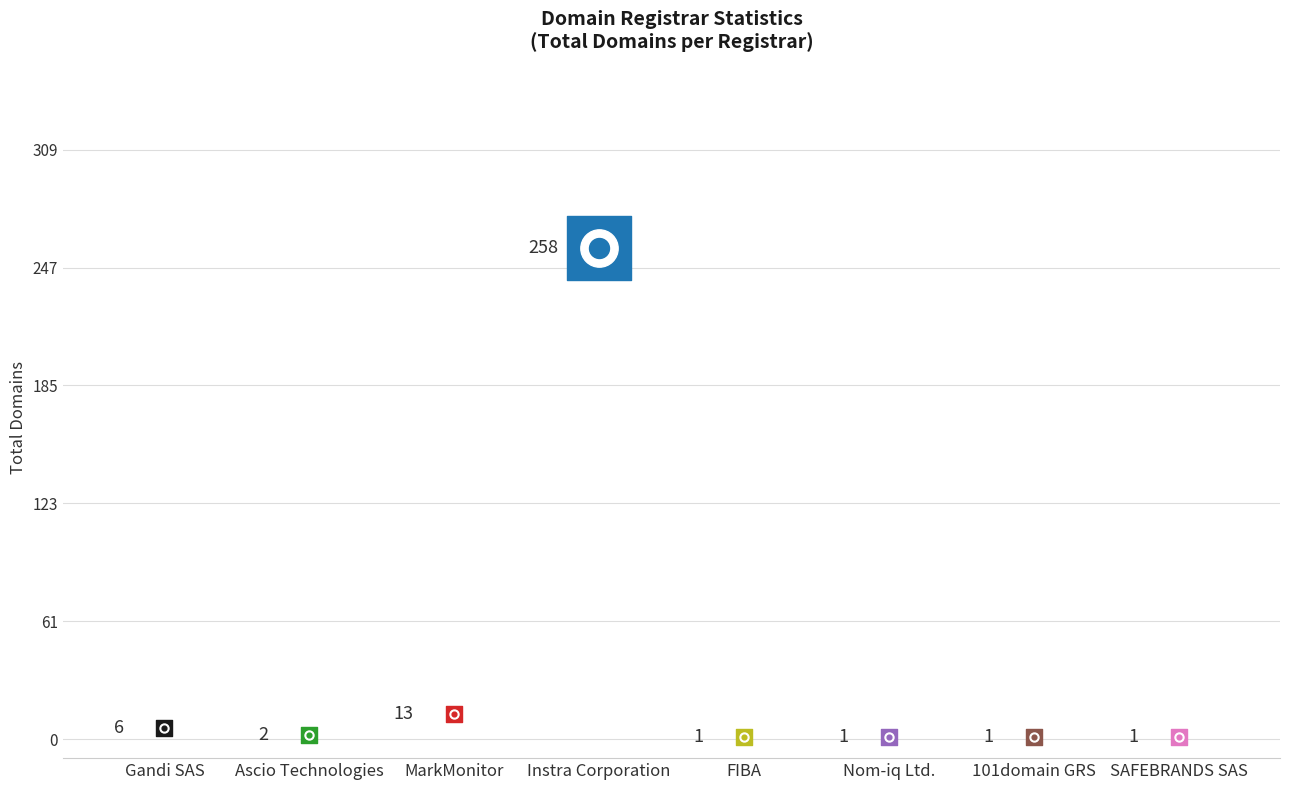

At how many categories does at least one series exceed 197?

1